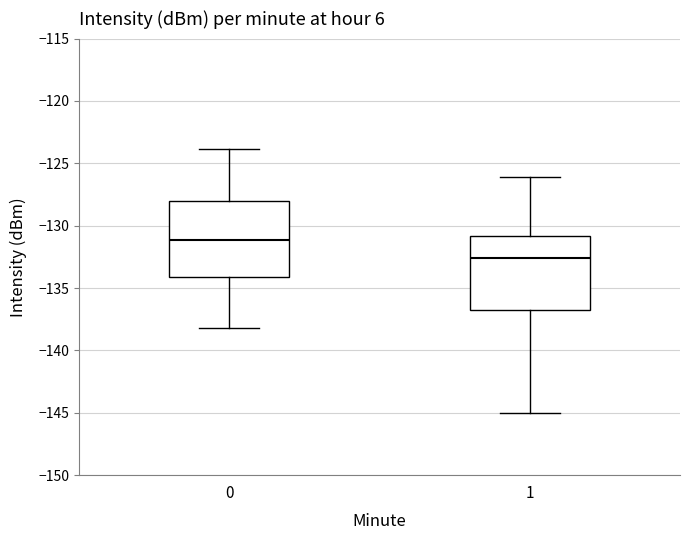

Which box has the lowest median line?

1